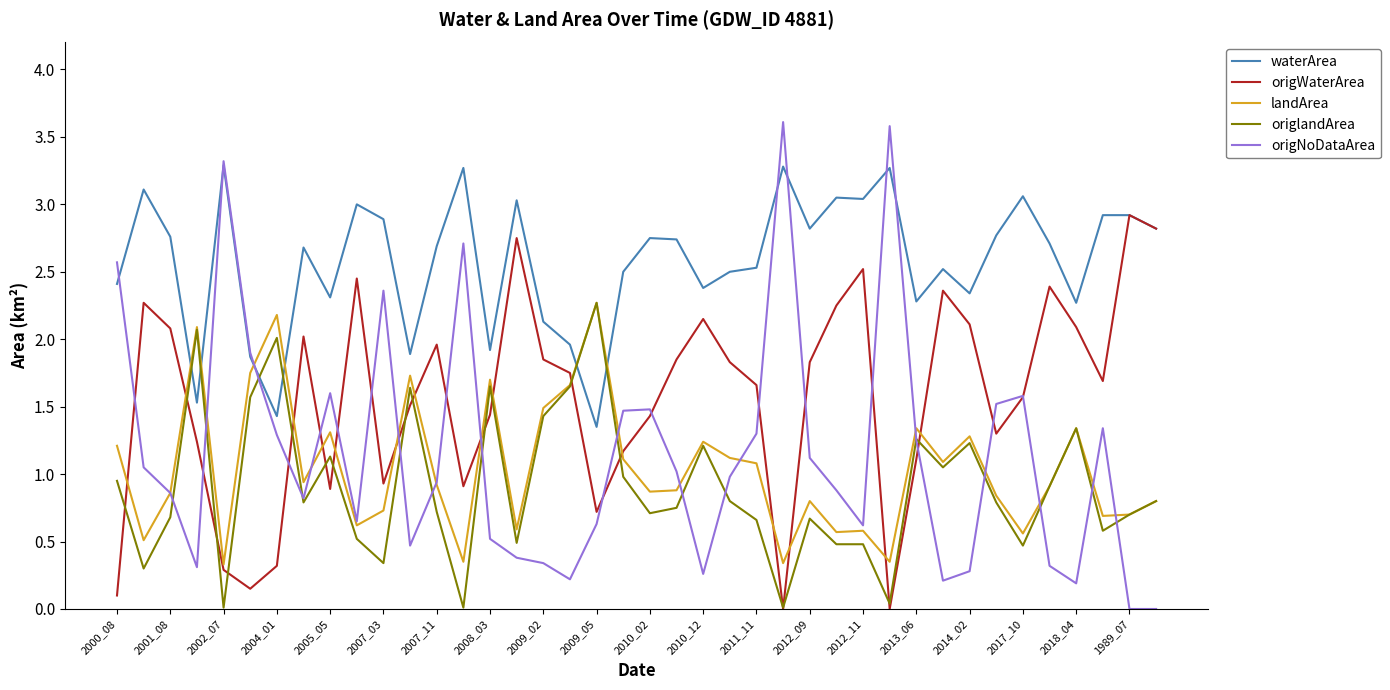

Count the number of data series in this chart.

5